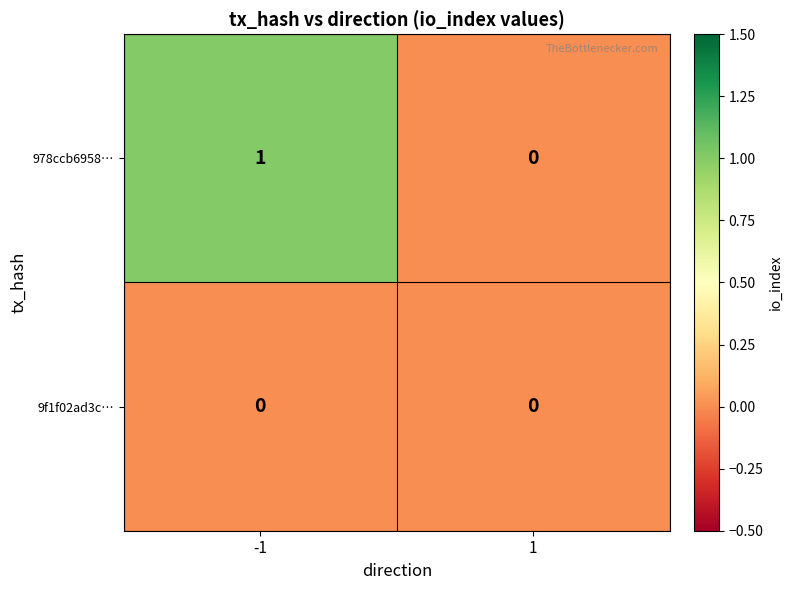

Which series has the largest total across all categories?

978ccb6958…